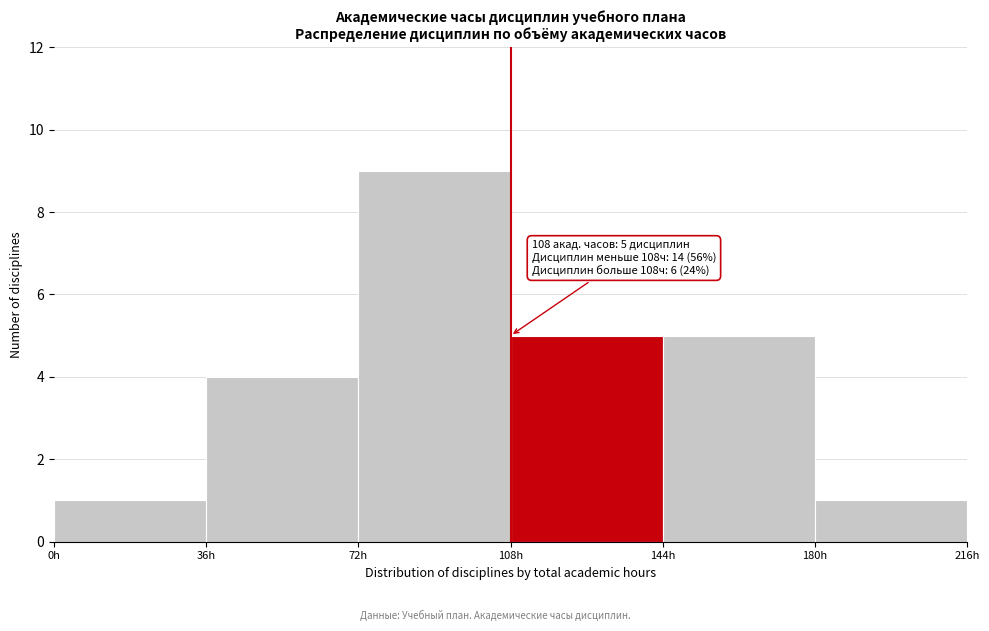

Over which range of the x-axis is the bar tallest?

72 to 108